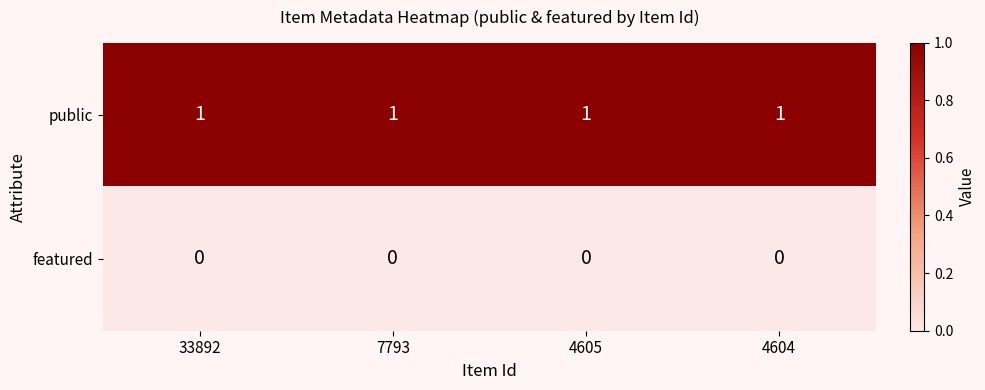

List the series in order of their peak value, lowest first.

featured, public